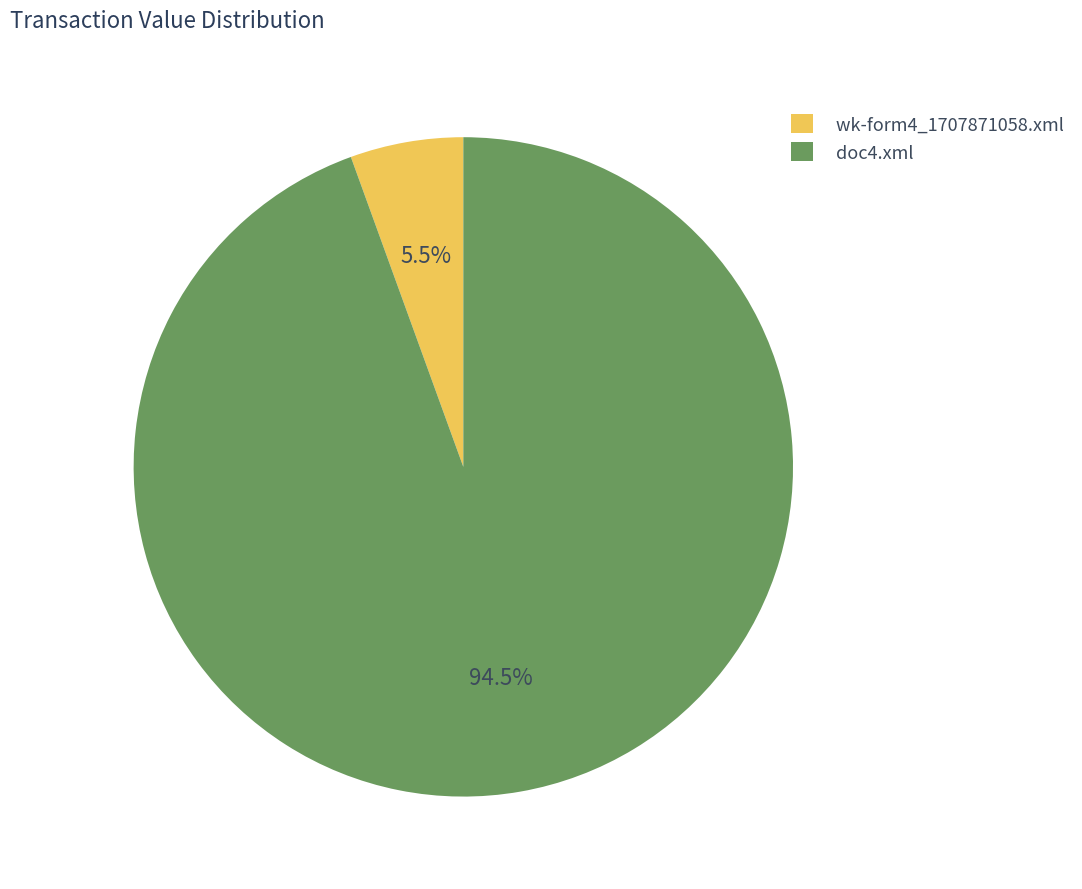

Which has a higher value, wk-form4_1707871058.xml or doc4.xml?

doc4.xml